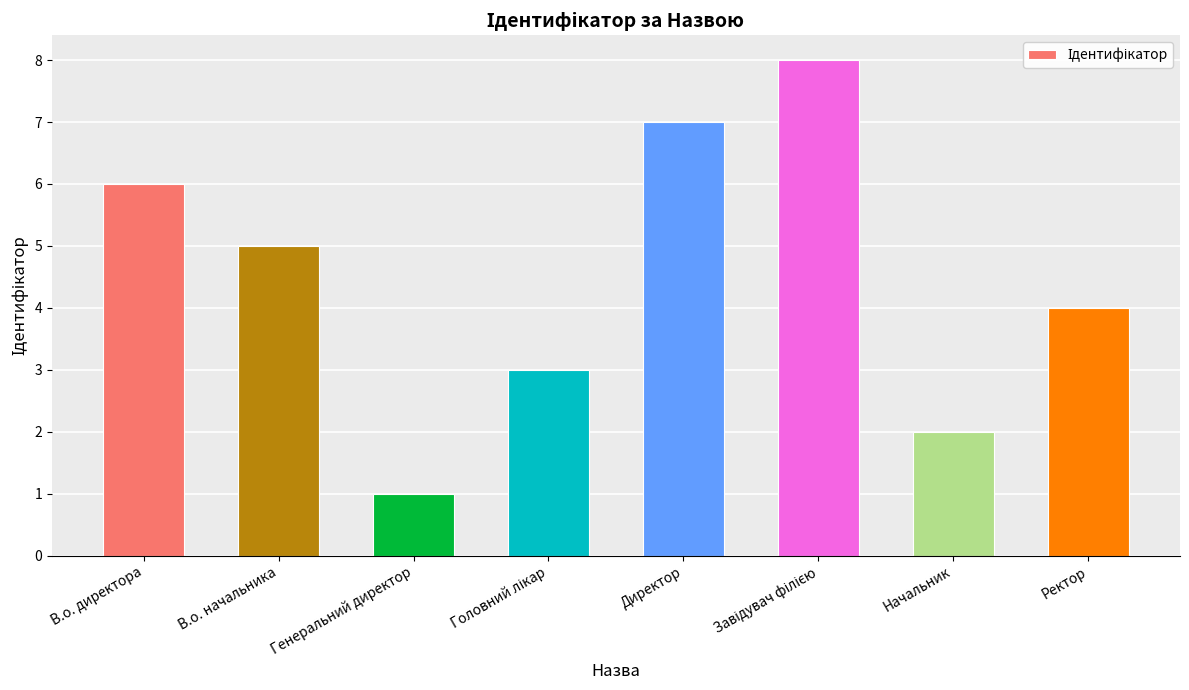

Reading left to right, transcribe all the data shown in this chart.

6	5	1	3	7	8	2	4